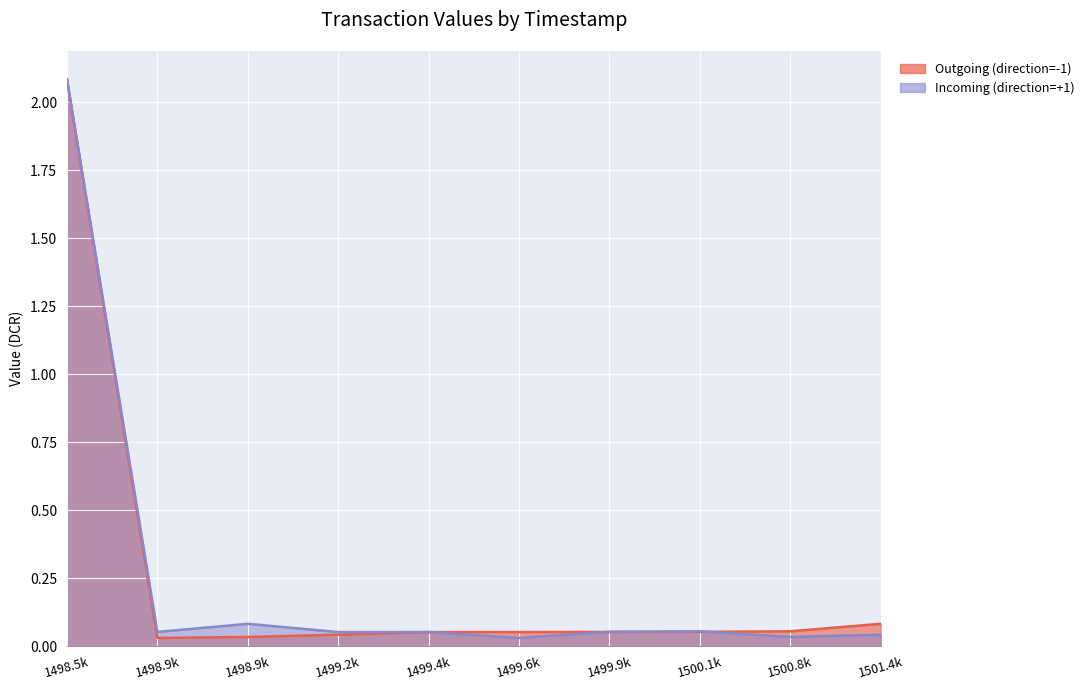

Reading left to right, extract all data points from this chart.

Outgoing (direction=-1): 2.1	0.0	0.0	0.0	0.1	0.1	0.1	0.1	0.1	0.1
Incoming (direction=+1): 2.1	0.1	0.1	0.1	0.1	0.0	0.1	0.1	0.0	0.0